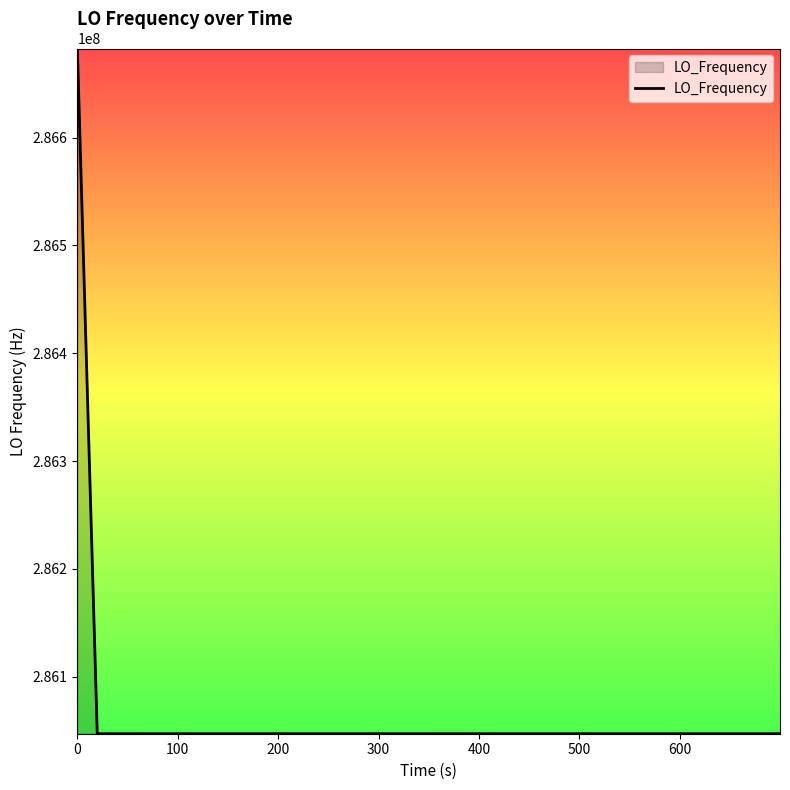

What is the difference between the maximum and minimum values?

635708.1